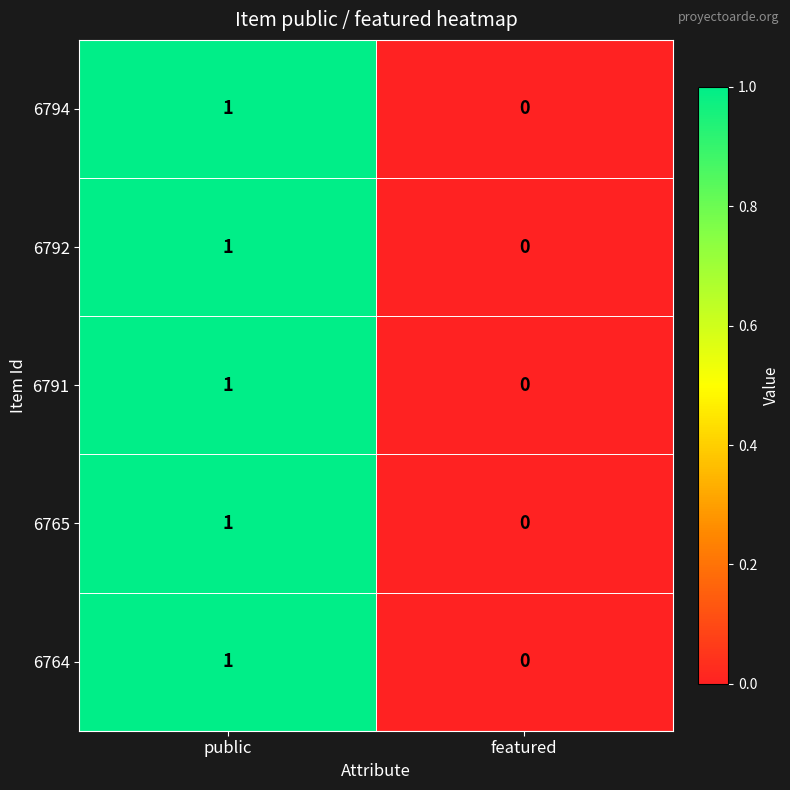

Count the number of data series in this chart.

5